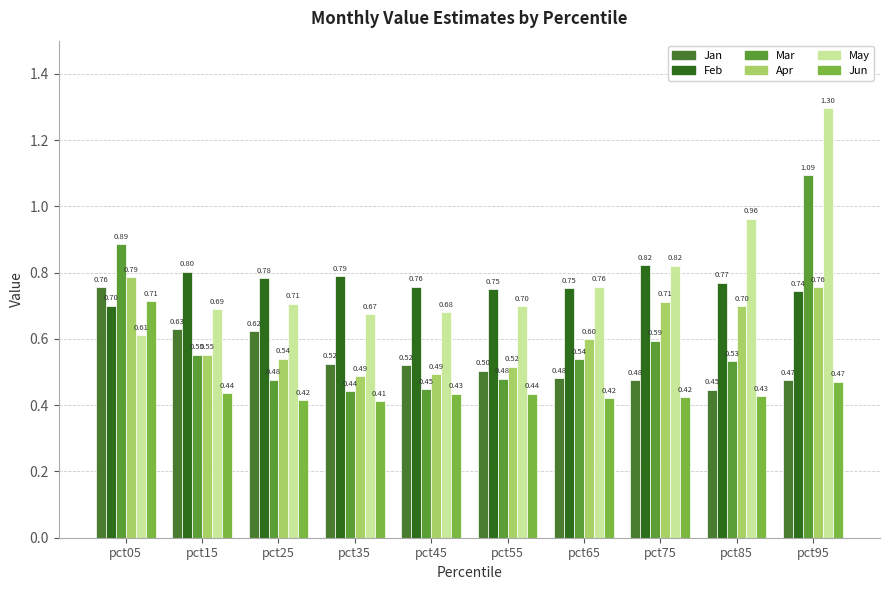

How many categories are shown in the chart?

10